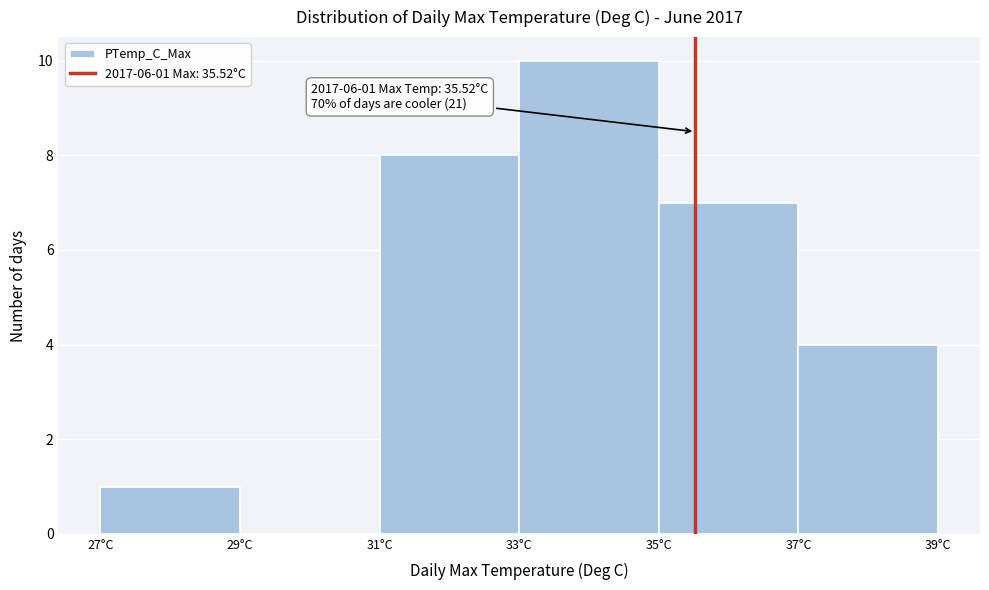

Which range on the x-axis has the tallest bar?

33 to 35